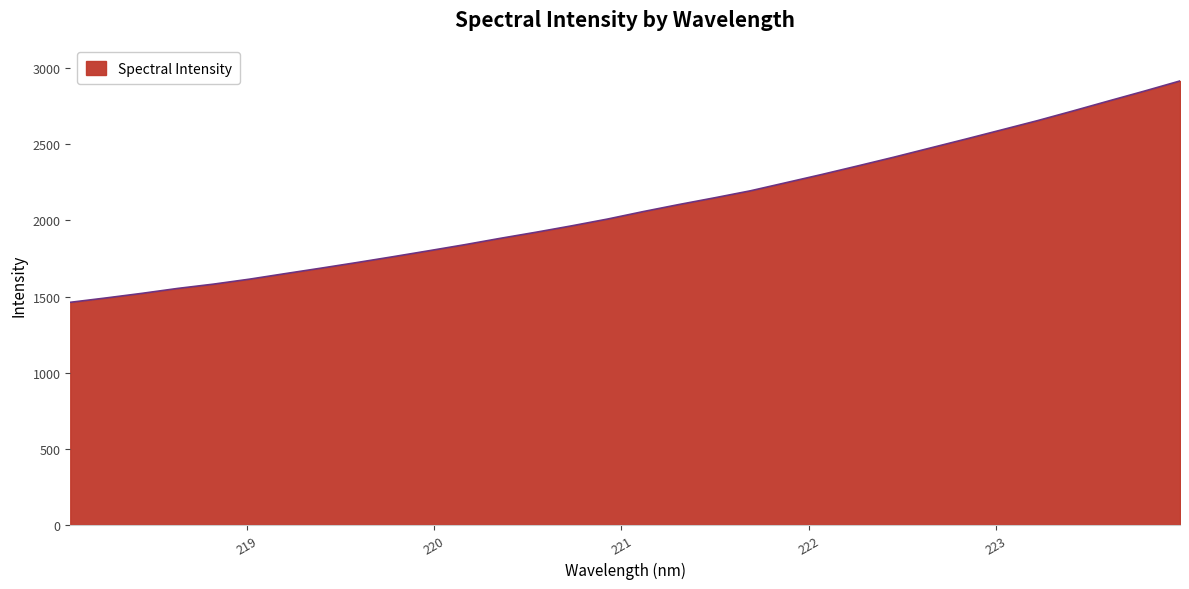

What is the difference between the maximum and minimum values?

1454.8